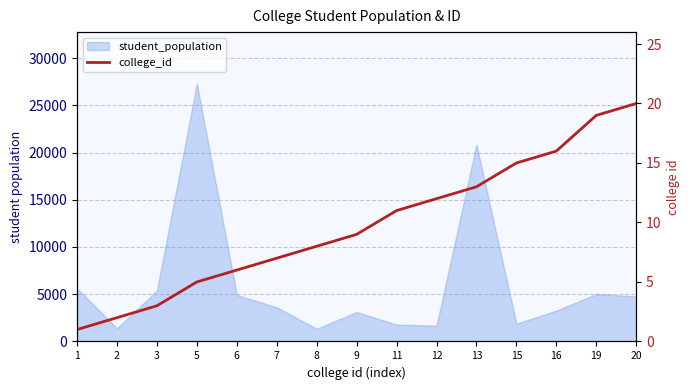

The chart shows a value of 11 at 11. True or false?

True